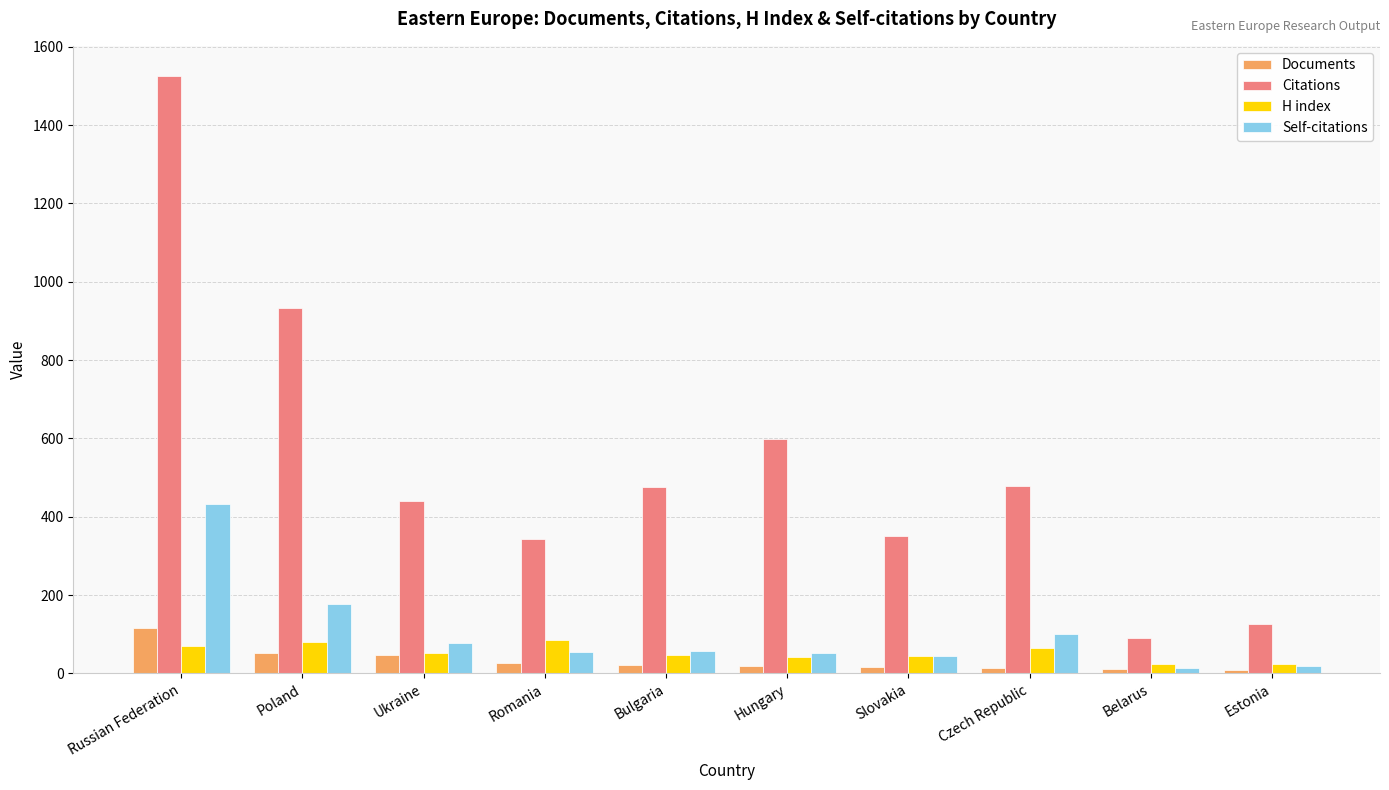

Which series has the widest spread of values?

Citations